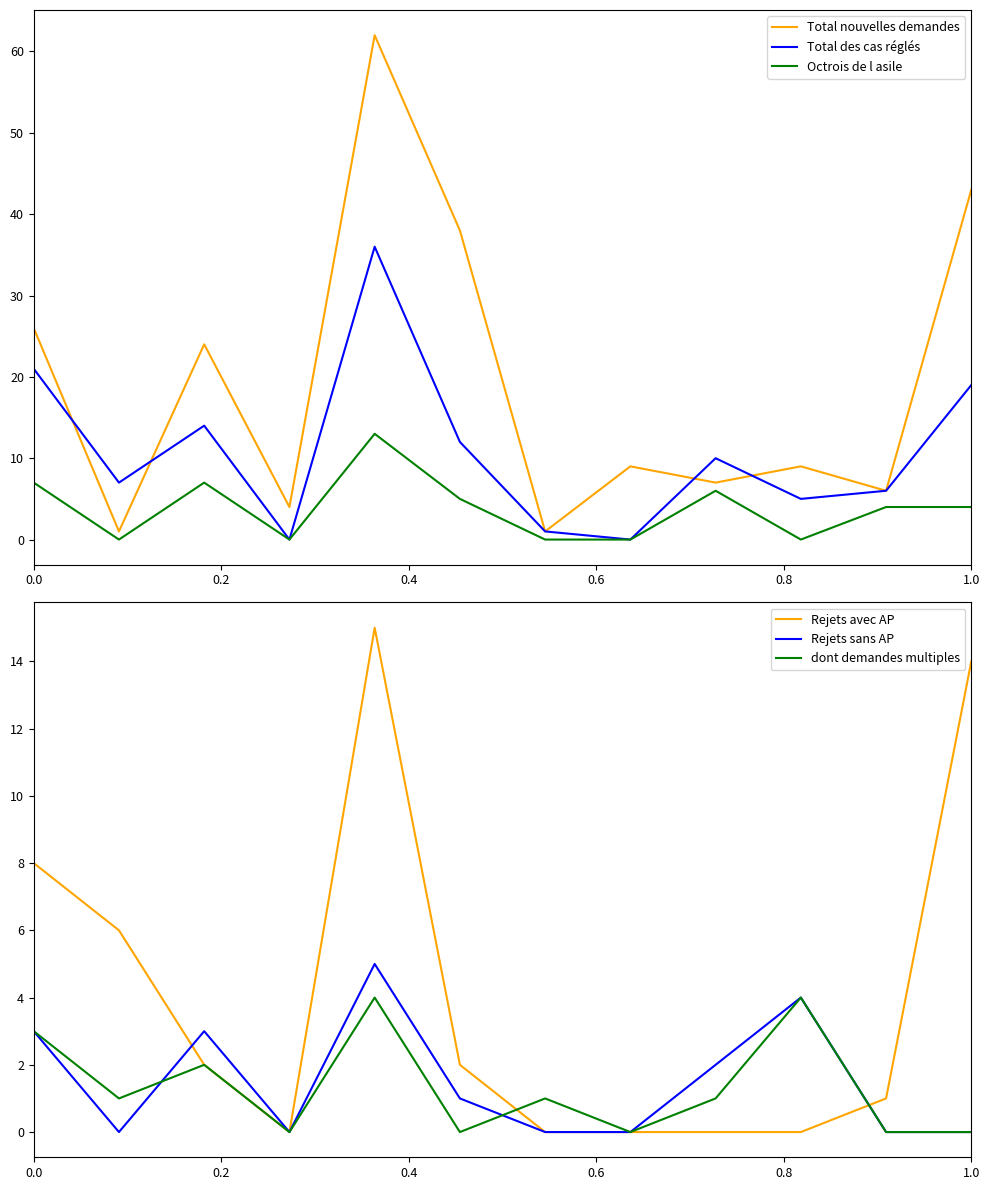

Reading left to right, list all the values displayed in this chart.

Total nouvelles demandes: 26	1	24	4	62	38	1	9	7	9	6	43
Total des cas réglés: 21	7	14	0	36	12	1	0	10	5	6	19
Octrois de l asile: 7	0	7	0	13	5	0	0	6	0	4	4
Rejets avec AP: 8	6	2	0	15	2	0	0	0	0	1	14
Rejets sans AP: 3	0	3	0	5	1	0	0	2	4	0	0
dont demandes multiples: 3	1	2	0	4	0	1	0	1	4	0	0